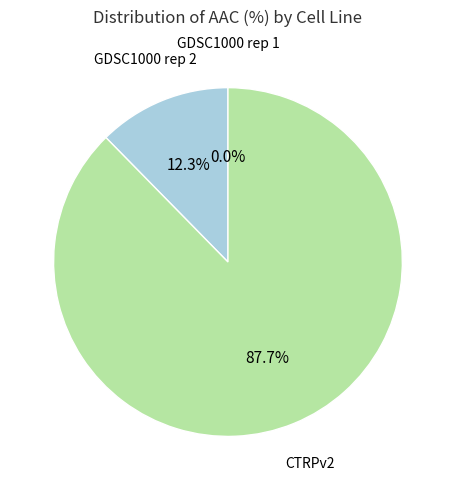

To the nearest percent, what is the difference between the CTRPv2 and GDSC1000 rep 2 slice percentages?

75%